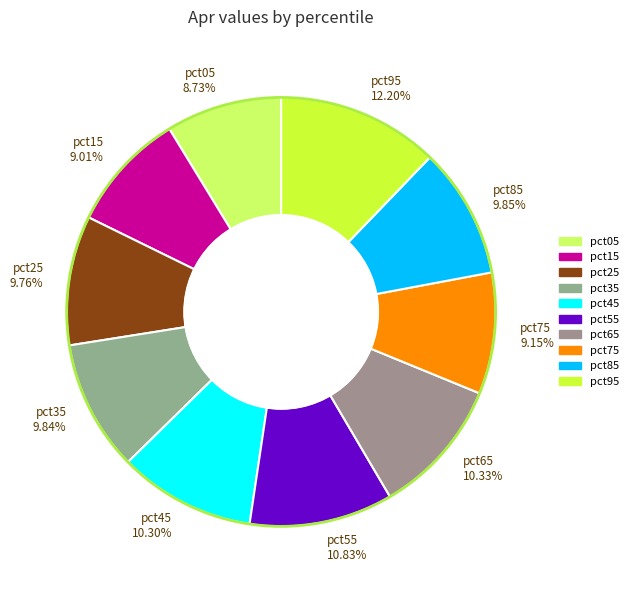

To the nearest percent, what percentage of the pie is pct85?

10%